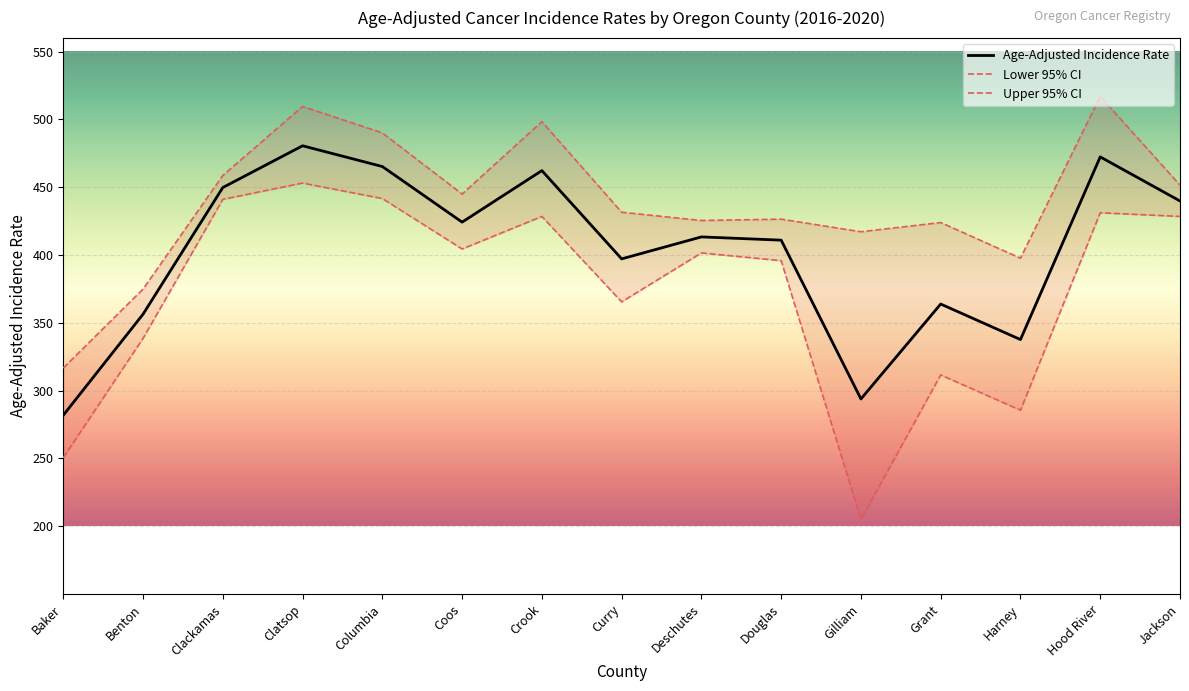

Count the number of categories in the chart.

15